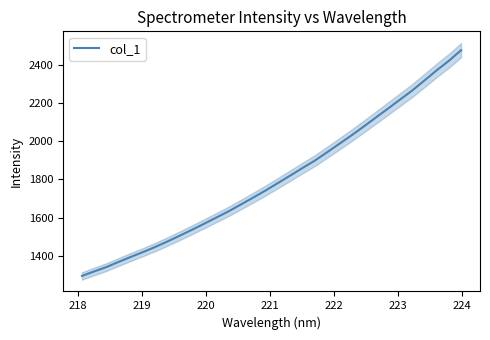

How many data points are less than 1780?

16